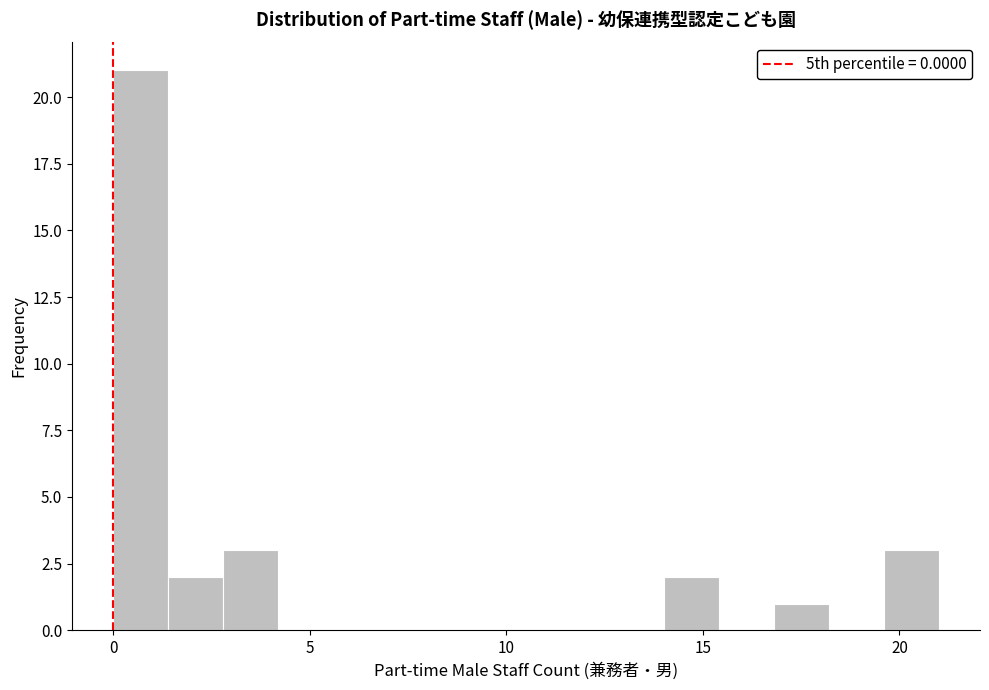

Around what value on the x-axis is the tallest bar? Give the approximate position of its centre, as read against the axis.

0.5